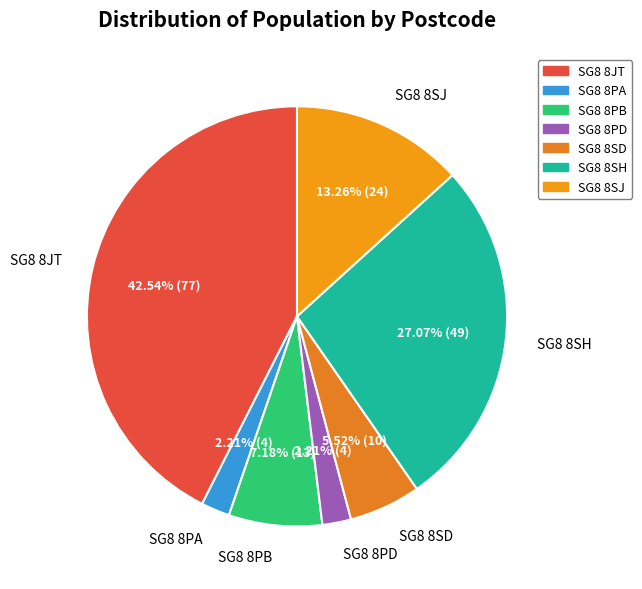

Between SG8 8JT and SG8 8PB, which is larger?

SG8 8JT